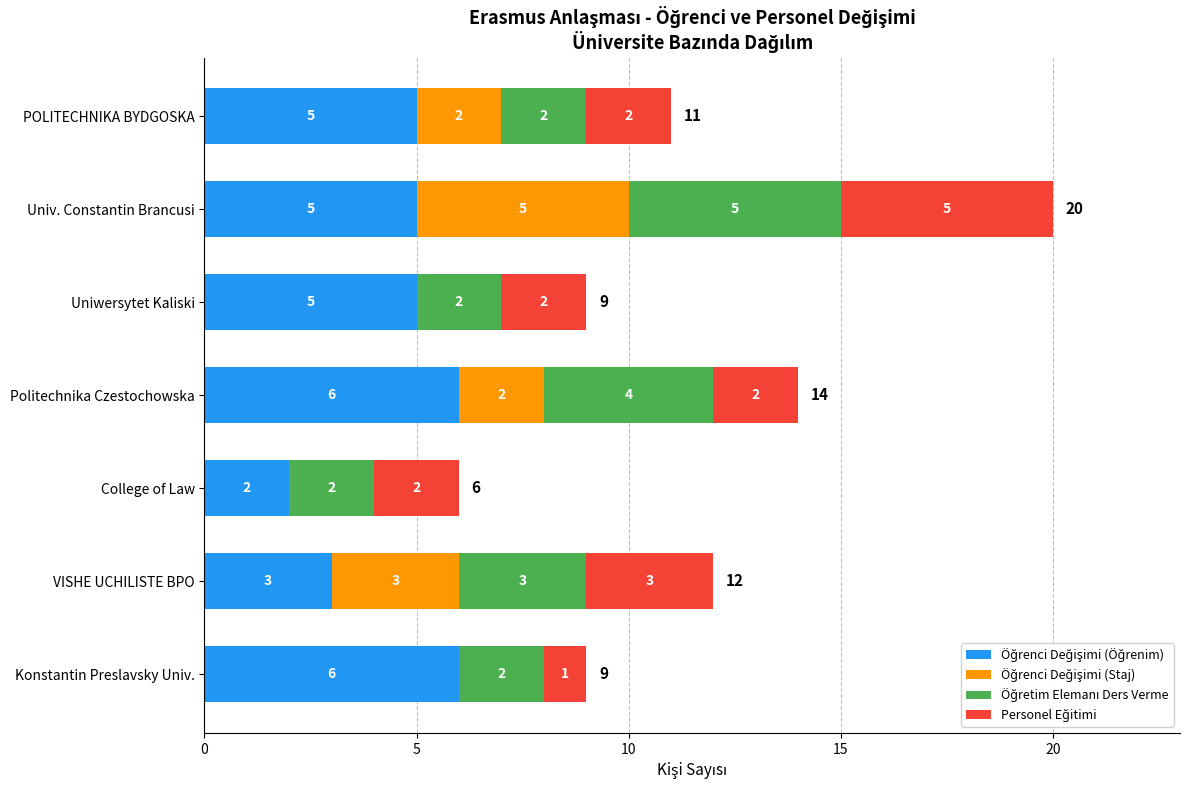

What is the total value across all series at POLITECHNIKA BYDGOSKA?

11